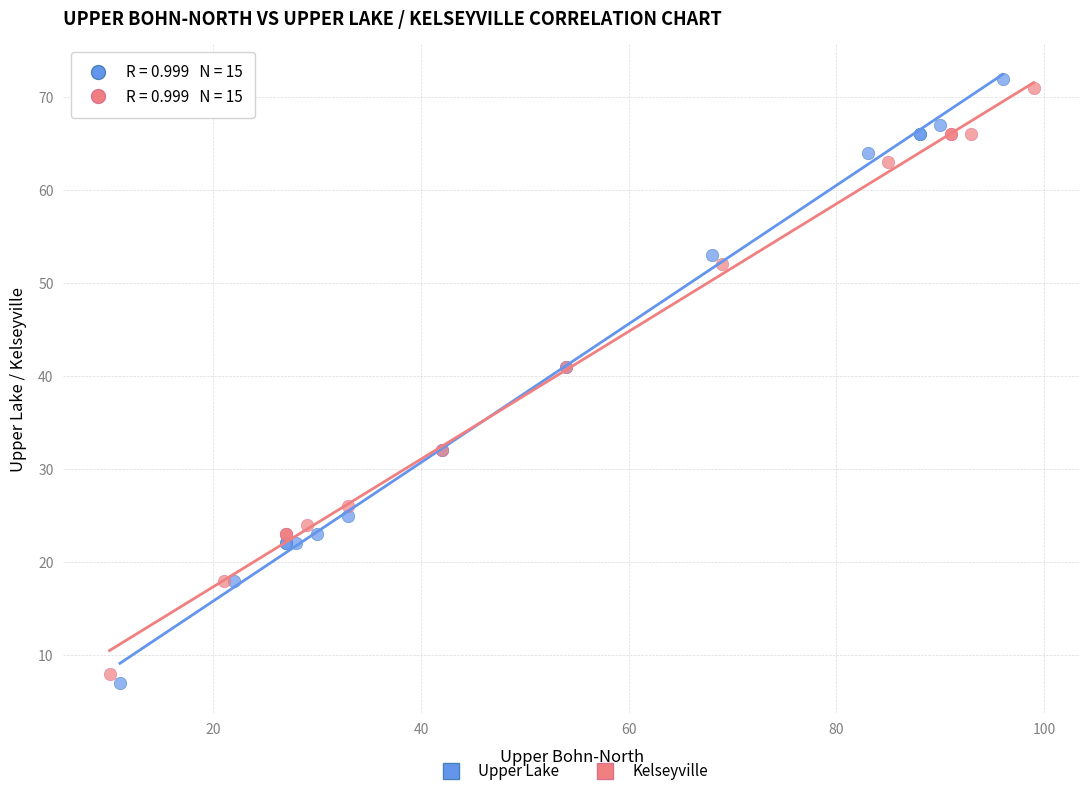

Which series has the widest spread of Y values?

Upper Lake